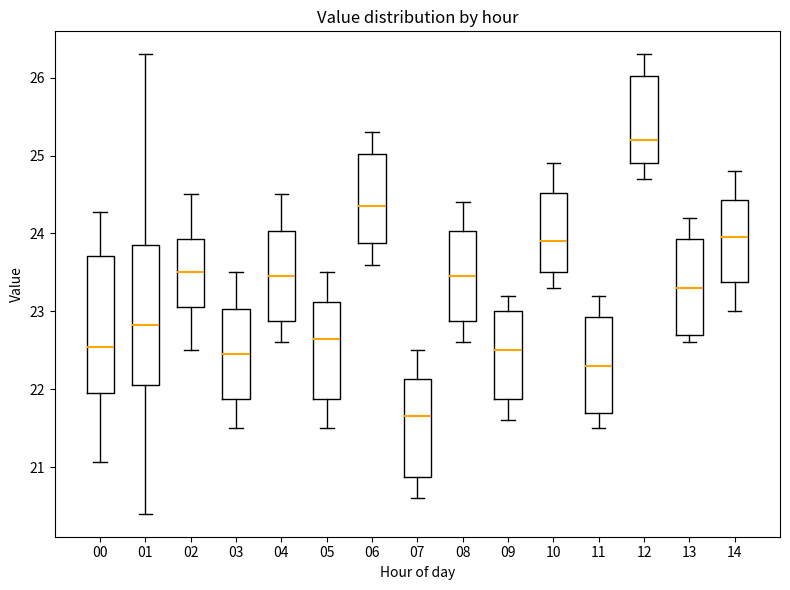

Which box's median line is the highest?

12